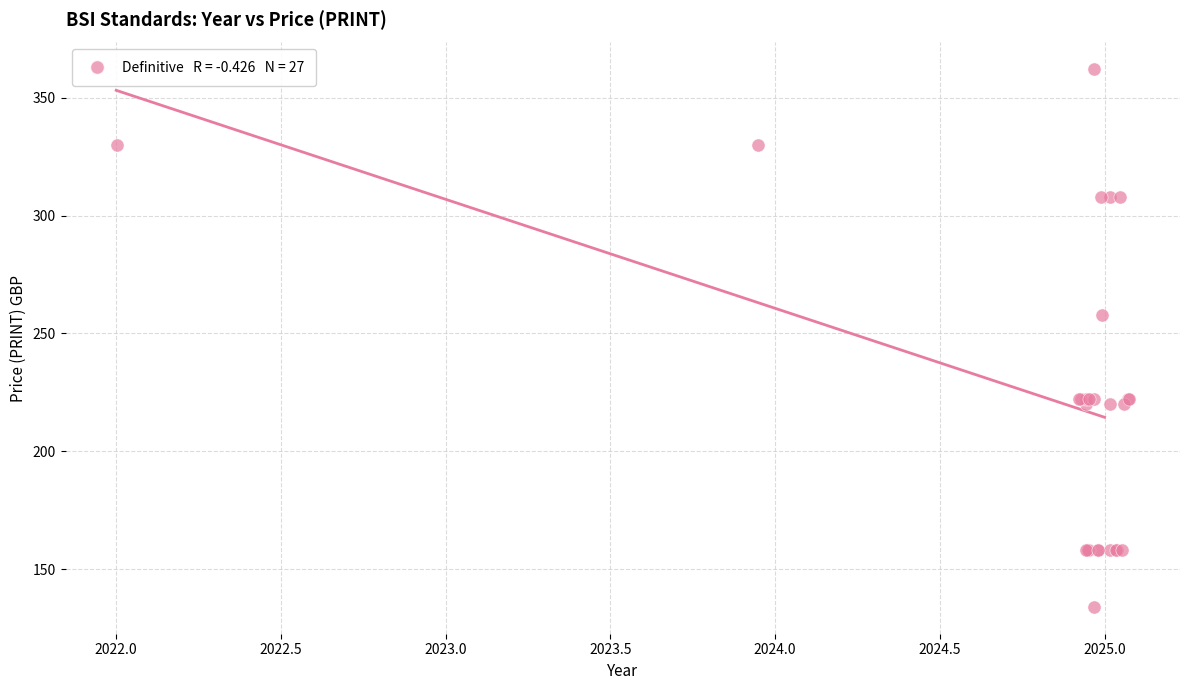

What Y value in the scatter plot is closest to 248?

258